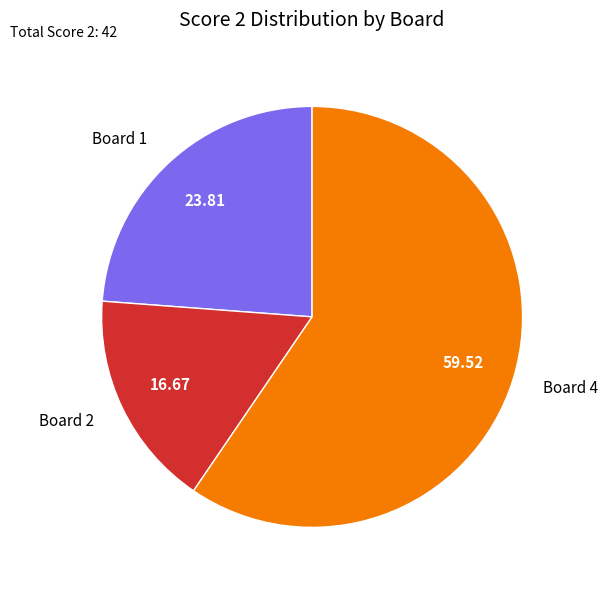

Rank the categories by value from lowest to highest.

Board 2, Board 1, Board 4